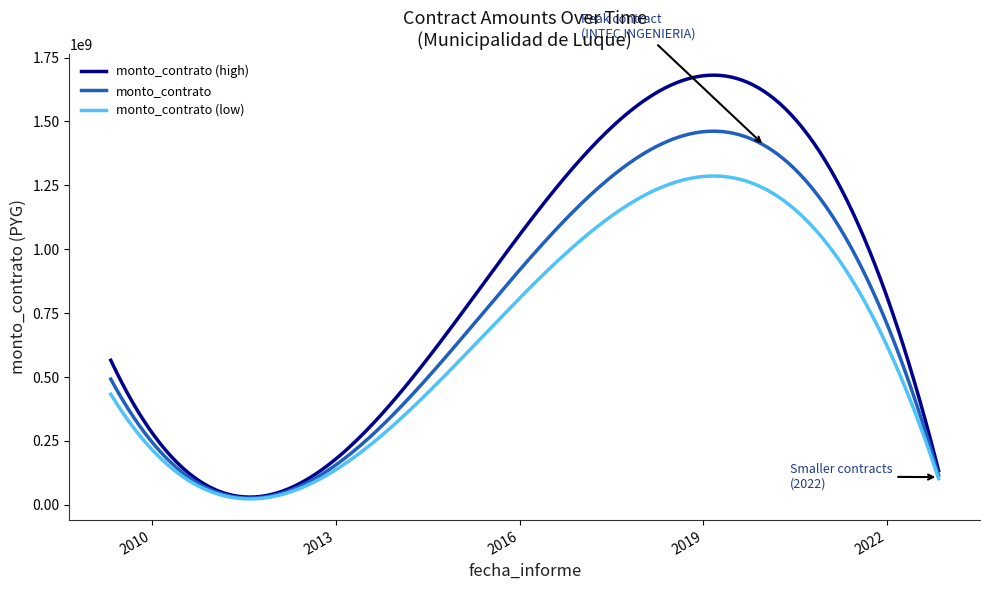

List the series in order of their overall mean, lowest first.

monto_contrato (low), monto_contrato, monto_contrato (high)